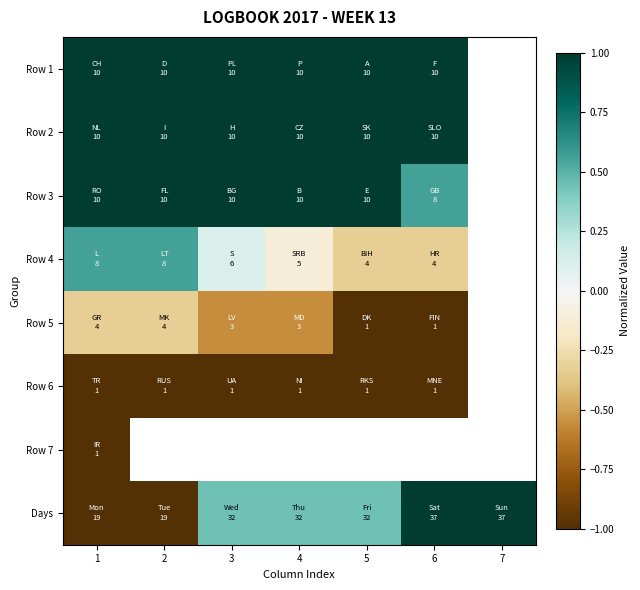

Count the number of data series in this chart.

8